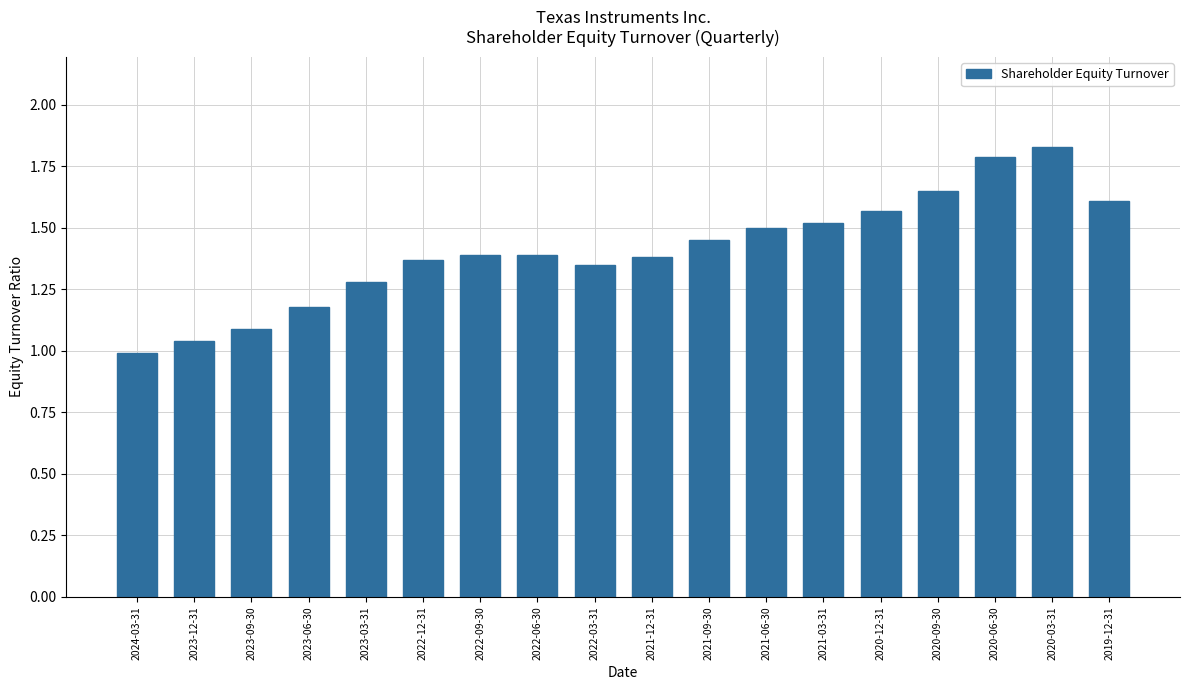

What position from the left is 2023-03-31?

5